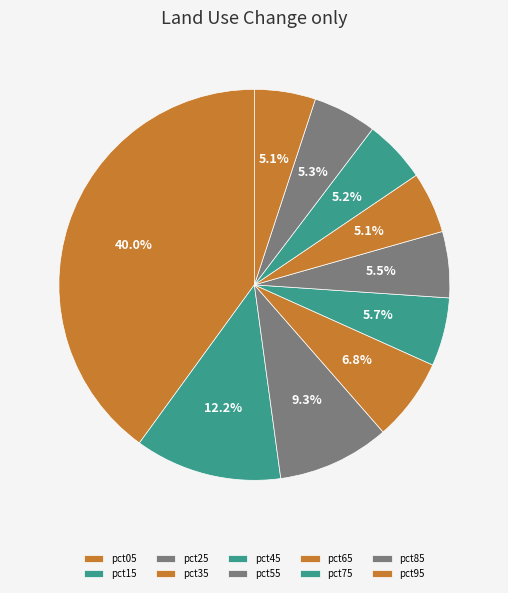

How many segments does this pie chart have?

10